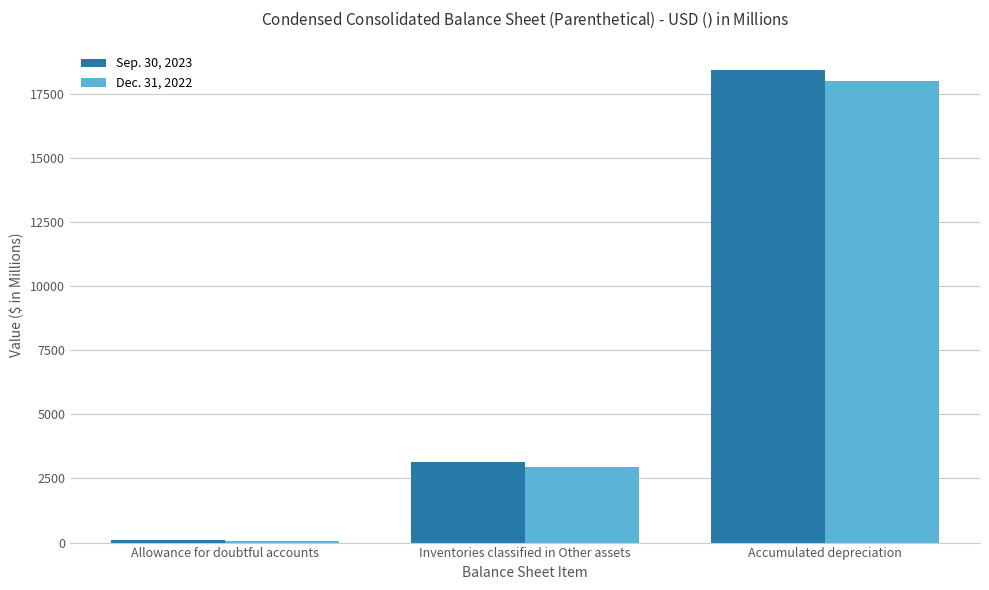

Which series has the widest spread of values?

Sep. 30, 2023